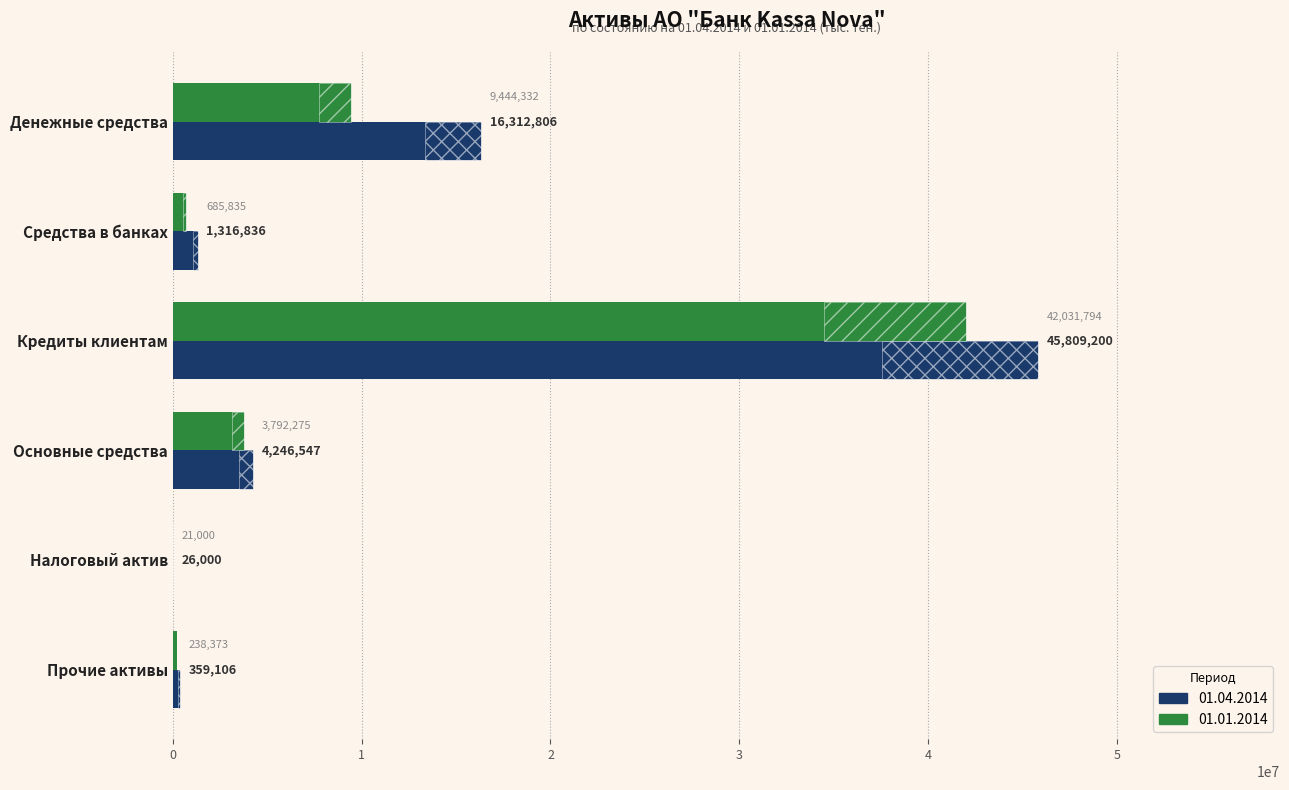

Which category has the highest value in the 01.01.2014 series?

Кредиты клиентам